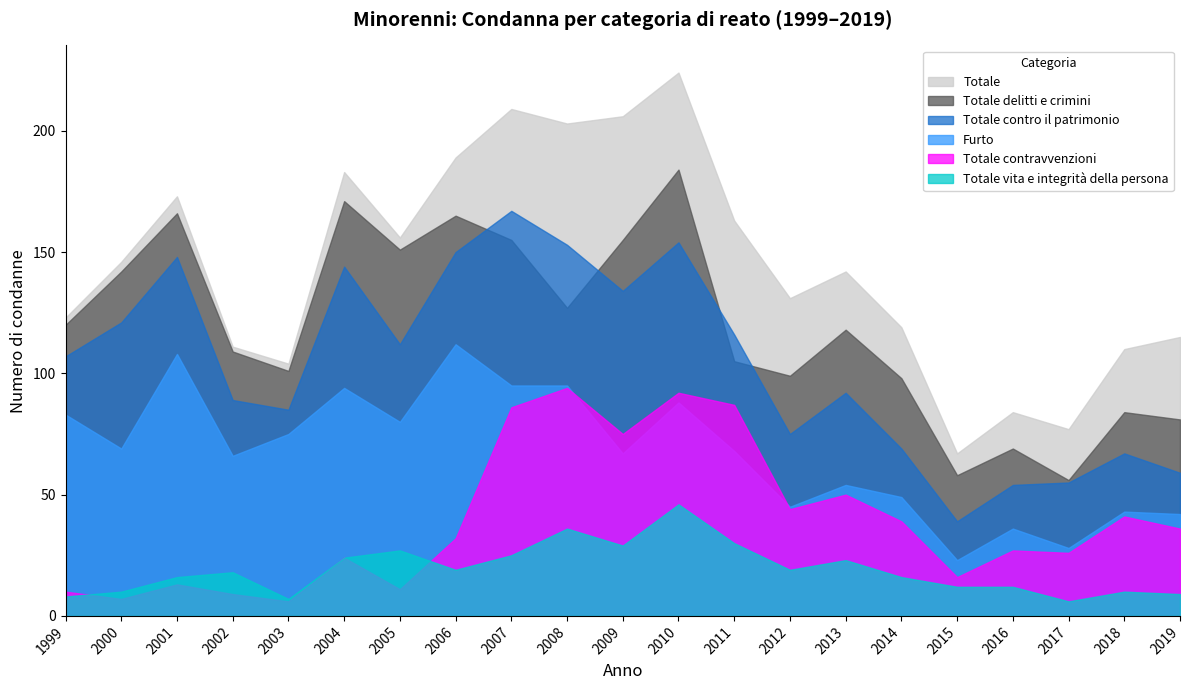

Which series has the largest total across all categories?

Totale